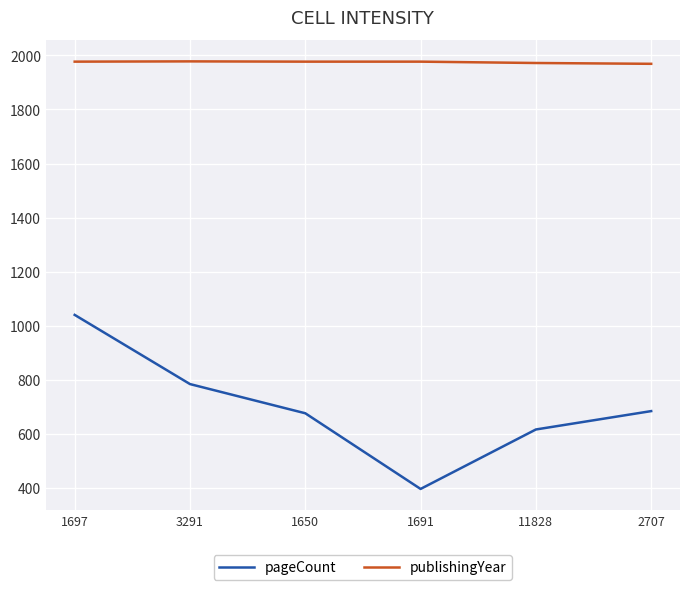

Which series has the largest total across all categories?

publishingYear